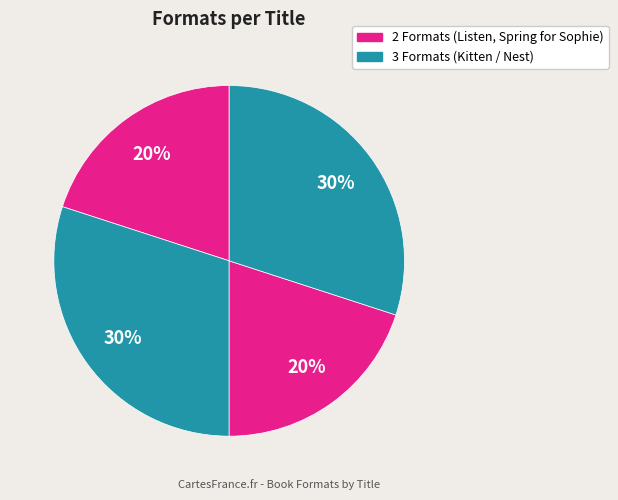

To the nearest percent, what is the average slice percentage?

25%